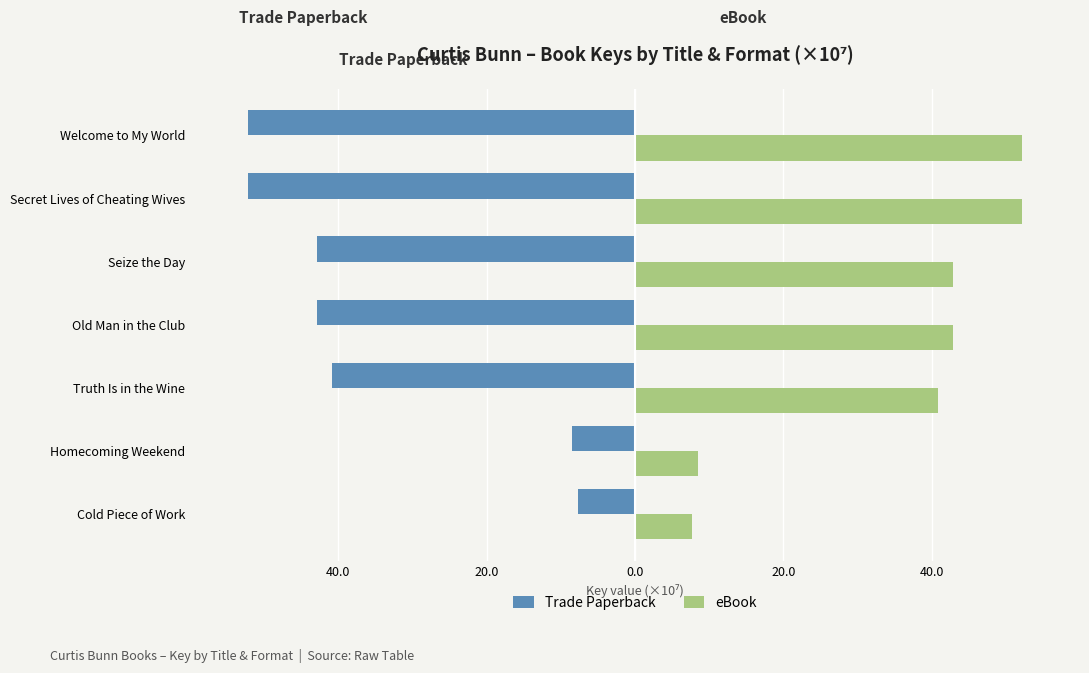

What are all the series names shown in the legend?

Trade Paperback, eBook